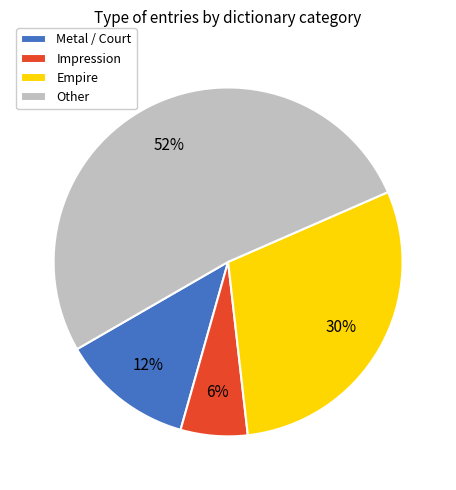

To the nearest percent, what percentage of the pie is Metal / Court?

12%